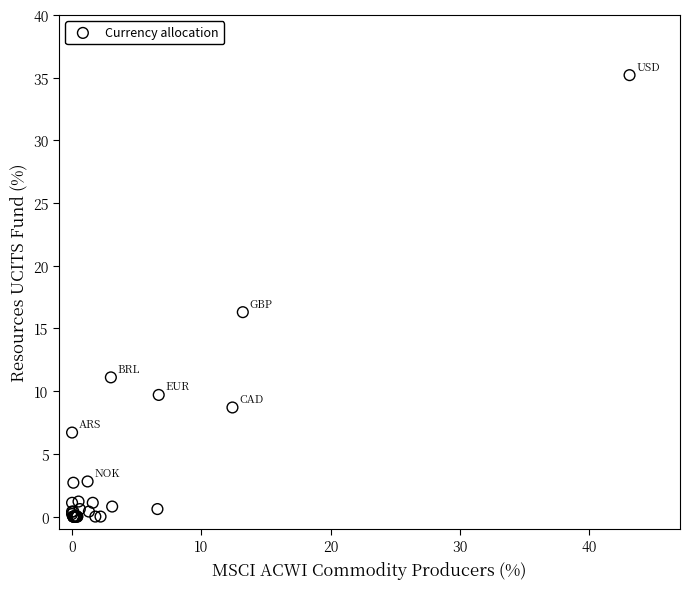

What Y value in the scatter plot is closest to 17?

16.3